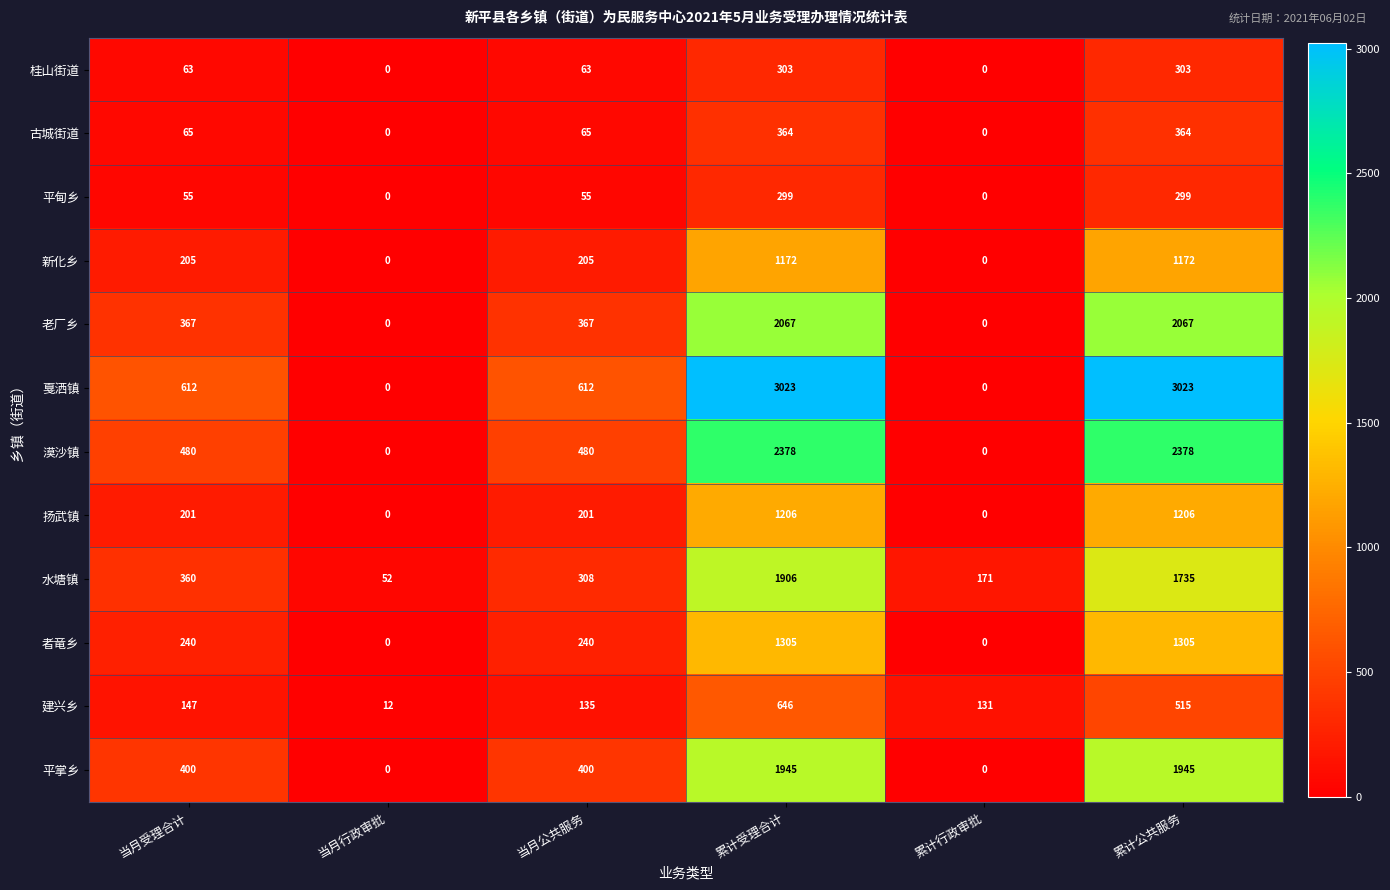

Which series has the largest total across all categories?

戛洒镇